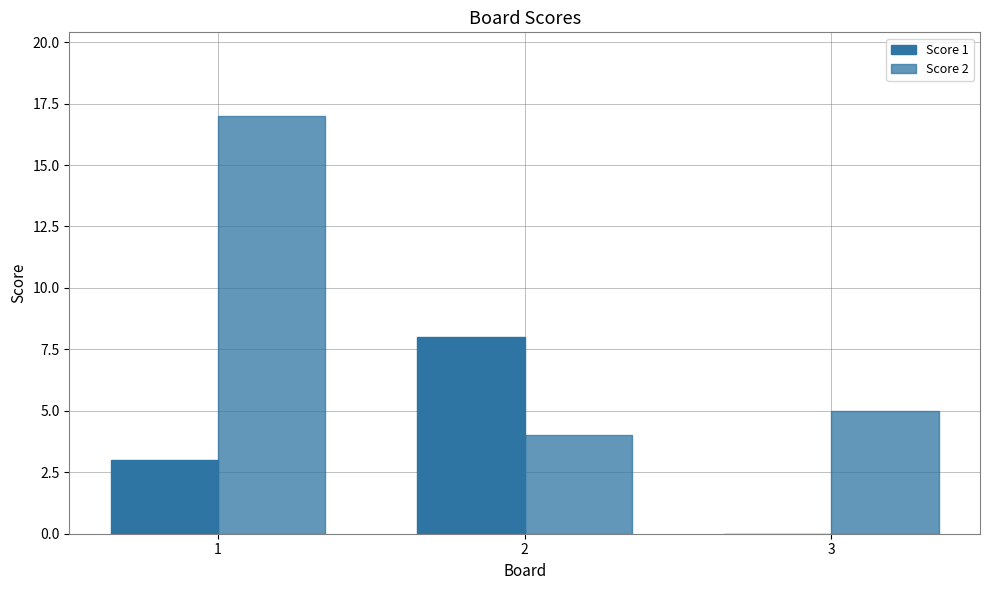

Between 2 and 3, which is larger?

2